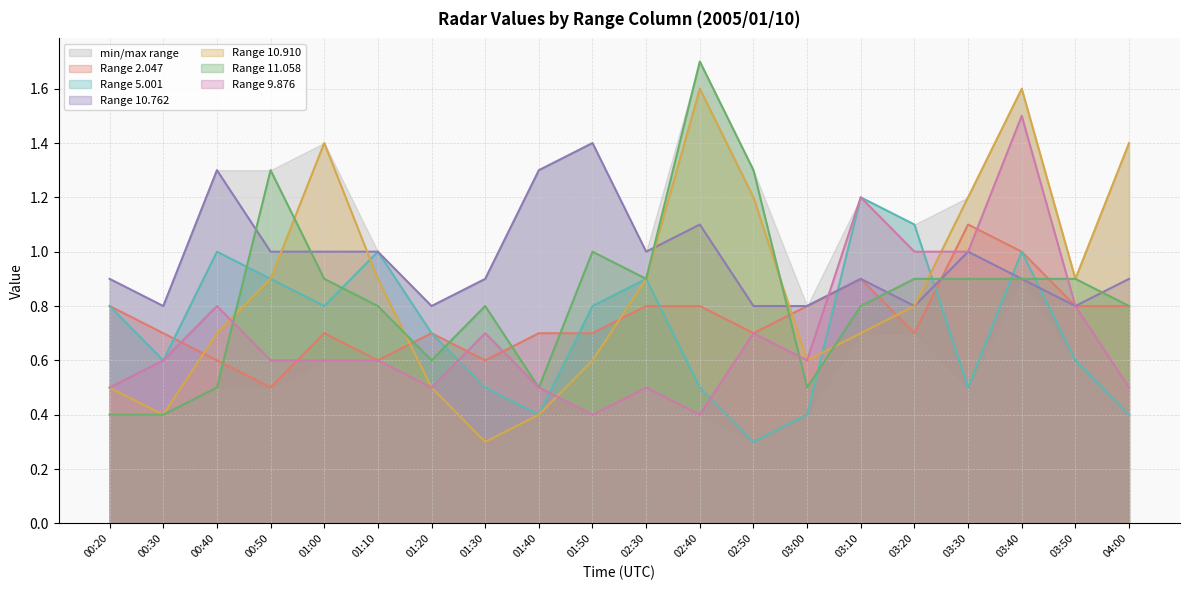

Reading left to right, transcribe all the data shown in this chart.

2.047: 00:20=0.8	00:30=0.7	00:40=0.6	00:50=0.5	01:00=0.7	01:10=0.6	01:20=0.7	01:30=0.6	01:40=0.7	01:50=0.7	02:30=0.8	02:40=0.8	02:50=0.7	03:00=0.8	03:10=0.9	03:20=0.7	03:30=1.1	03:40=1.0	03:50=0.8	04:00=0.8
5.001: 00:20=0.8	00:30=0.6	00:40=1.0	00:50=0.9	01:00=0.8	01:10=1.0	01:20=0.7	01:30=0.5	01:40=0.4	01:50=0.8	02:30=0.9	02:40=0.5	02:50=0.3	03:00=0.4	03:10=1.2	03:20=1.1	03:30=0.5	03:40=1.0	03:50=0.6	04:00=0.4
10.762: 00:20=0.9	00:30=0.8	00:40=1.3	00:50=1.0	01:00=1.0	01:10=1.0	01:20=0.8	01:30=0.9	01:40=1.3	01:50=1.4	02:30=1.0	02:40=1.1	02:50=0.8	03:00=0.8	03:10=0.9	03:20=0.8	03:30=1.0	03:40=0.9	03:50=0.8	04:00=0.9
10.910: 00:20=0.5	00:30=0.4	00:40=0.7	00:50=0.9	01:00=1.4	01:10=0.9	01:20=0.5	01:30=0.3	01:40=0.4	01:50=0.6	02:30=0.9	02:40=1.6	02:50=1.2	03:00=0.6	03:10=0.7	03:20=0.8	03:30=1.2	03:40=1.6	03:50=0.9	04:00=1.4
11.058: 00:20=0.4	00:30=0.4	00:40=0.5	00:50=1.3	01:00=0.9	01:10=0.8	01:20=0.6	01:30=0.8	01:40=0.5	01:50=1.0	02:30=0.9	02:40=1.7	02:50=1.3	03:00=0.5	03:10=0.8	03:20=0.9	03:30=0.9	03:40=0.9	03:50=0.9	04:00=0.8
9.876: 00:20=0.5	00:30=0.6	00:40=0.8	00:50=0.6	01:00=0.6	01:10=0.6	01:20=0.5	01:30=0.7	01:40=0.5	01:50=0.4	02:30=0.5	02:40=0.4	02:50=0.7	03:00=0.6	03:10=1.2	03:20=1.0	03:30=1.0	03:40=1.5	03:50=0.8	04:00=0.5